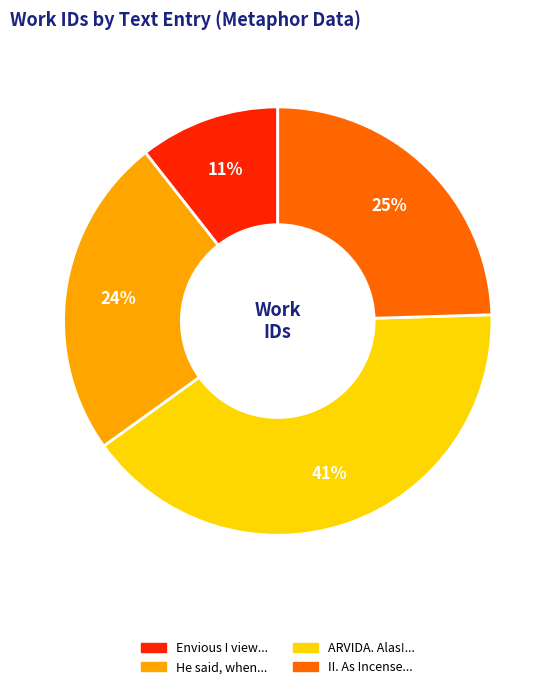

To the nearest percent, what is the difference between the largest and smallest slice percentages?

30%